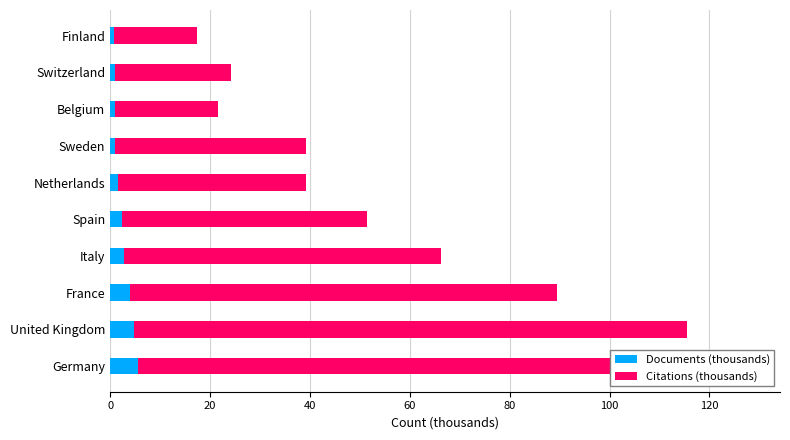

How many groups of bars are there?

10